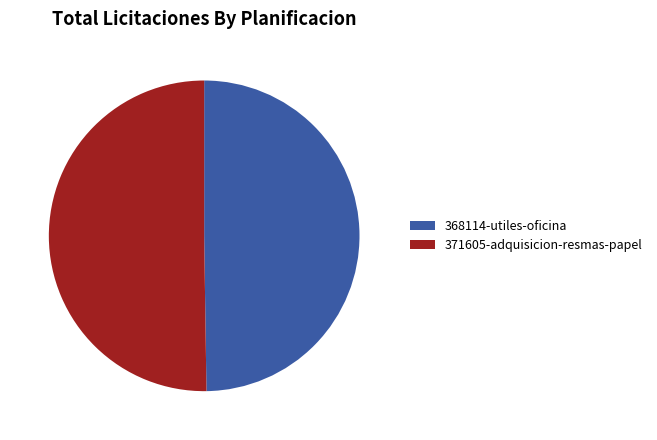

Combined, do 371605-adquisicion-resmas-papel and 368114-utiles-oficina account for over 50%?

Yes